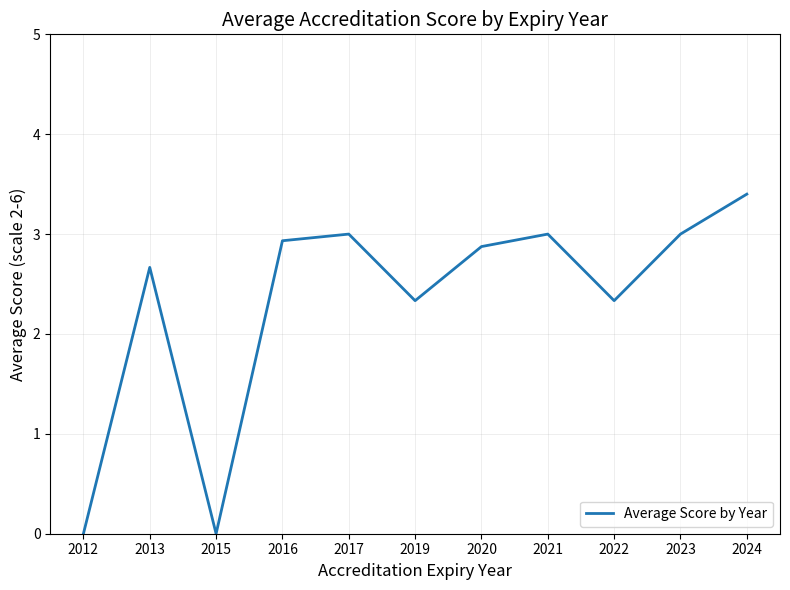

Between 2015 and 2013, which is larger?

2013